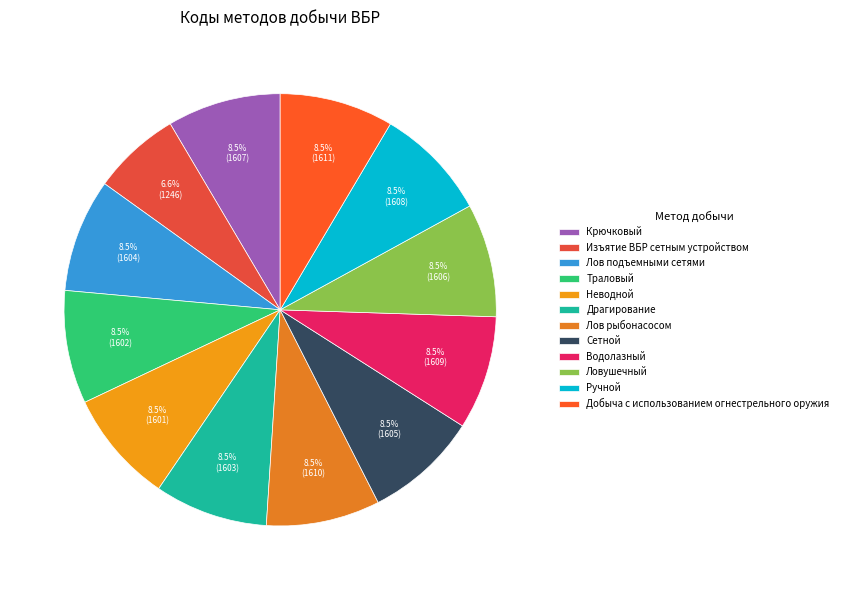

Count the number of slices in the pie.

12